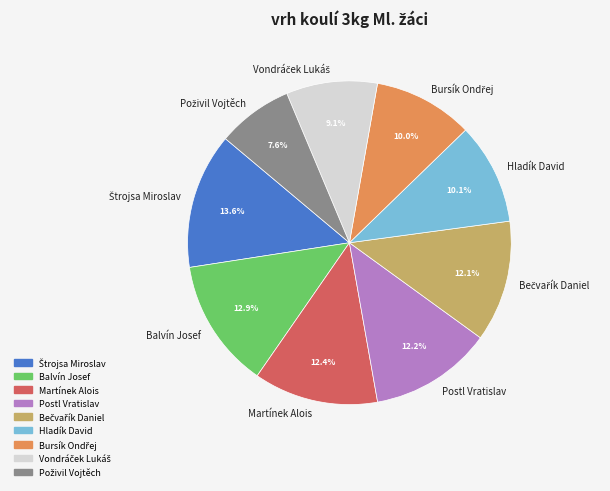

Is there a majority slice in this chart?

No